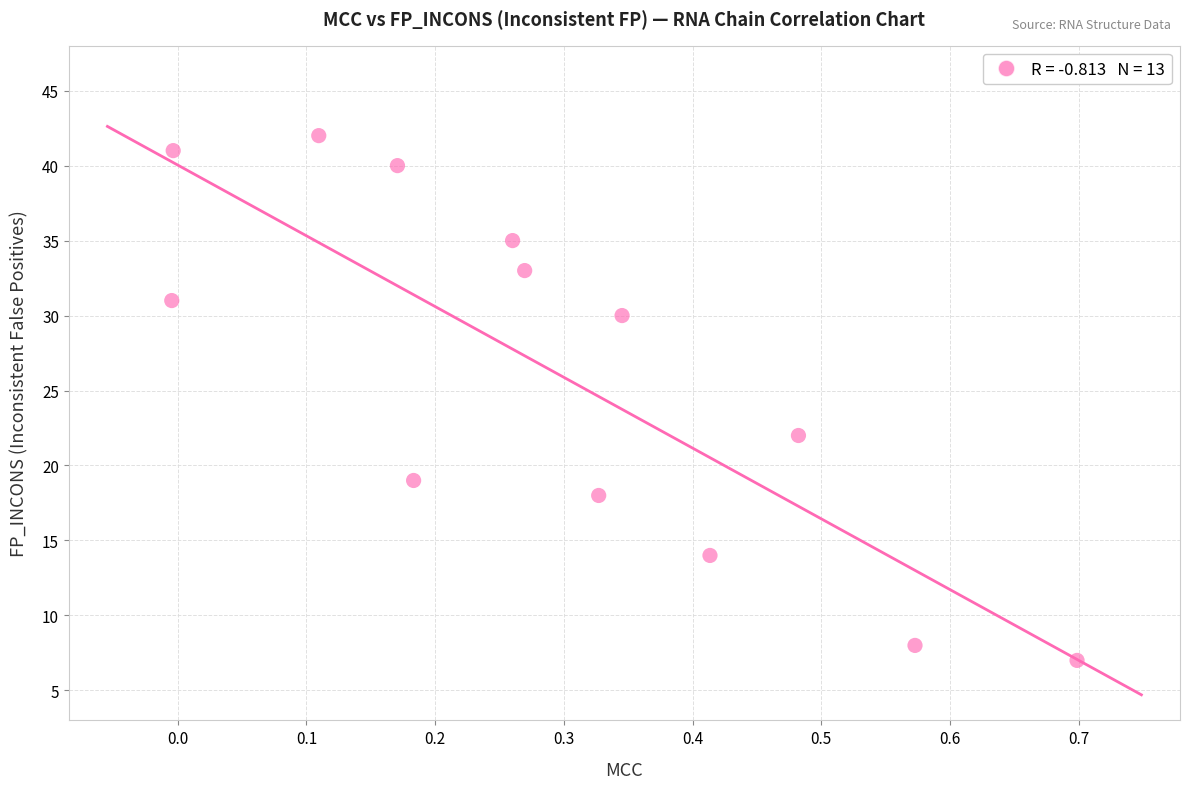

What Y value in the scatter plot is closest to 24?

22